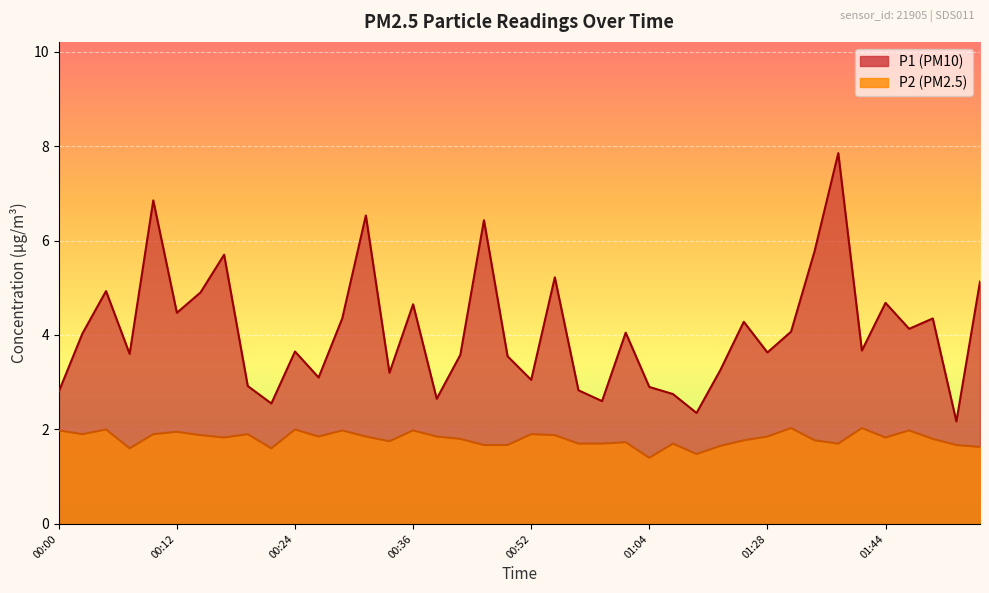

True or false: P1 and P2 cross at least once.

False